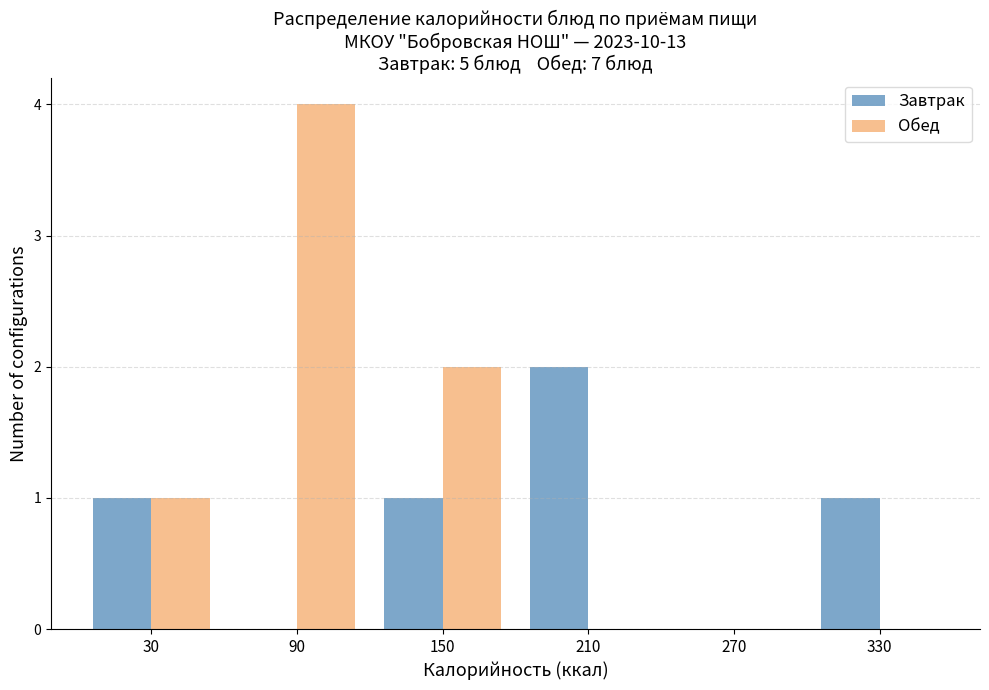

Reading left to right, transcribe this chart: for each range on the x-axis, give the height of each series' bar. The values are not printed on the chart, so give them approximately, as read against the axis.

0 to 60: Завтрак=1	Обед=1
60 to 120: Завтрак=0	Обед=4
120 to 180: Завтрак=1	Обед=2
180 to 240: Завтрак=2	Обед=0
240 to 300: Завтрак=0	Обед=0
300 to 360: Завтрак=1	Обед=0